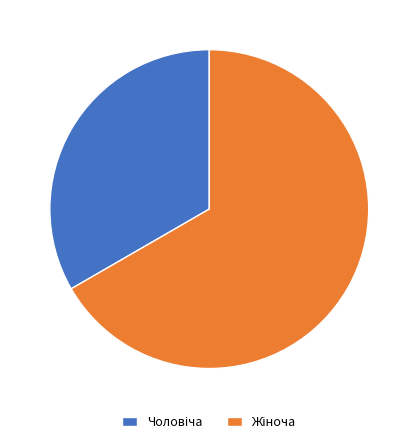

Count the number of slices in the pie.

2